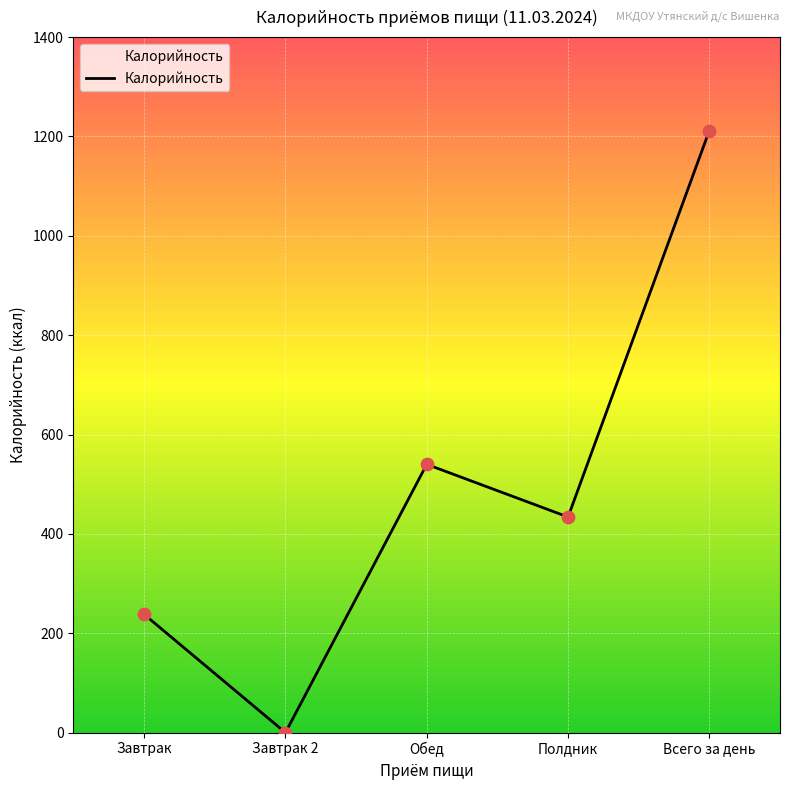

What is the change in value from Завтрак to Обед?

+302